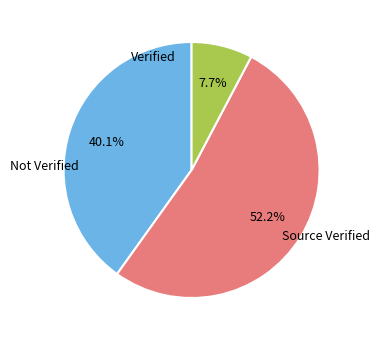

Is there a majority slice in this chart?

Yes